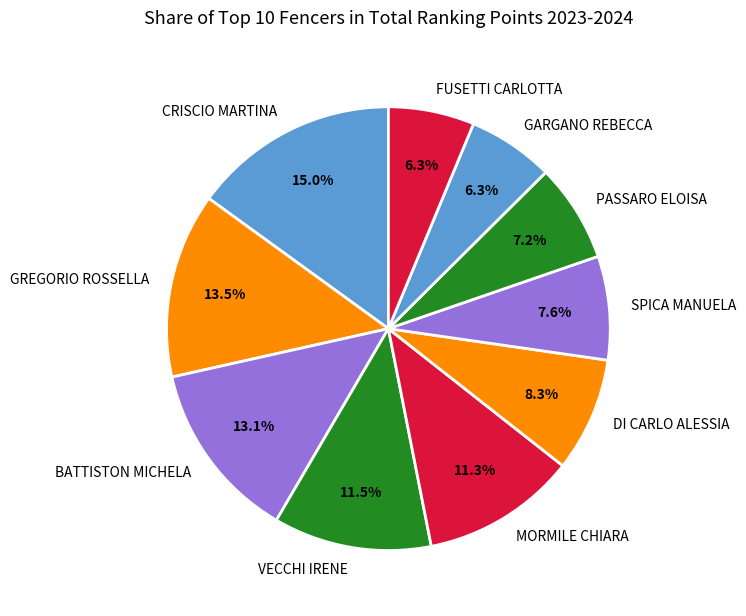

Count the number of slices in the pie.

10